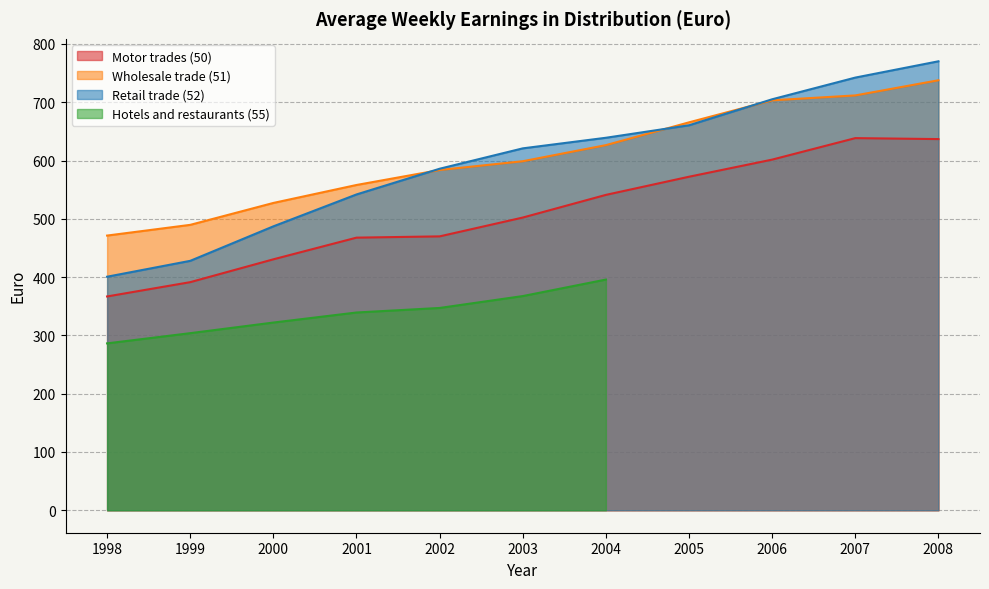

At which label does Motor trades (50) reach its minimum?

1998